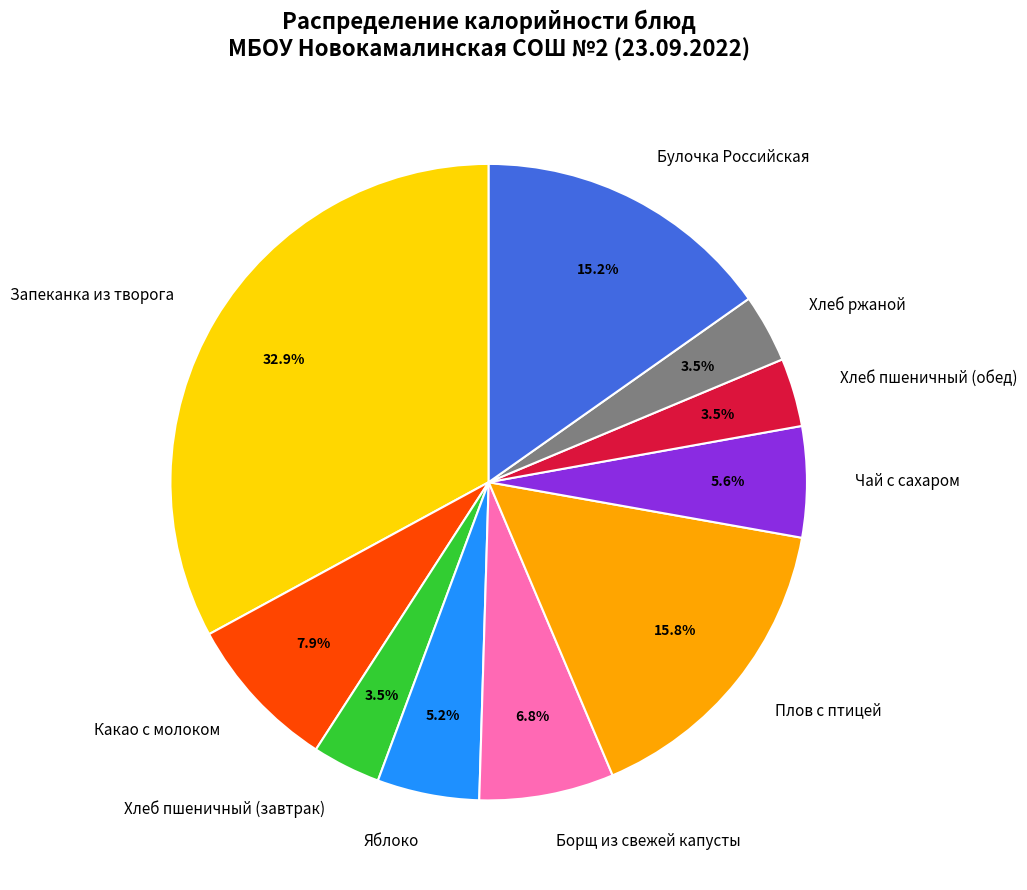

To the nearest percent, what is the difference between the Яблоко and Борщ из свежей капусты slice percentages?

2%